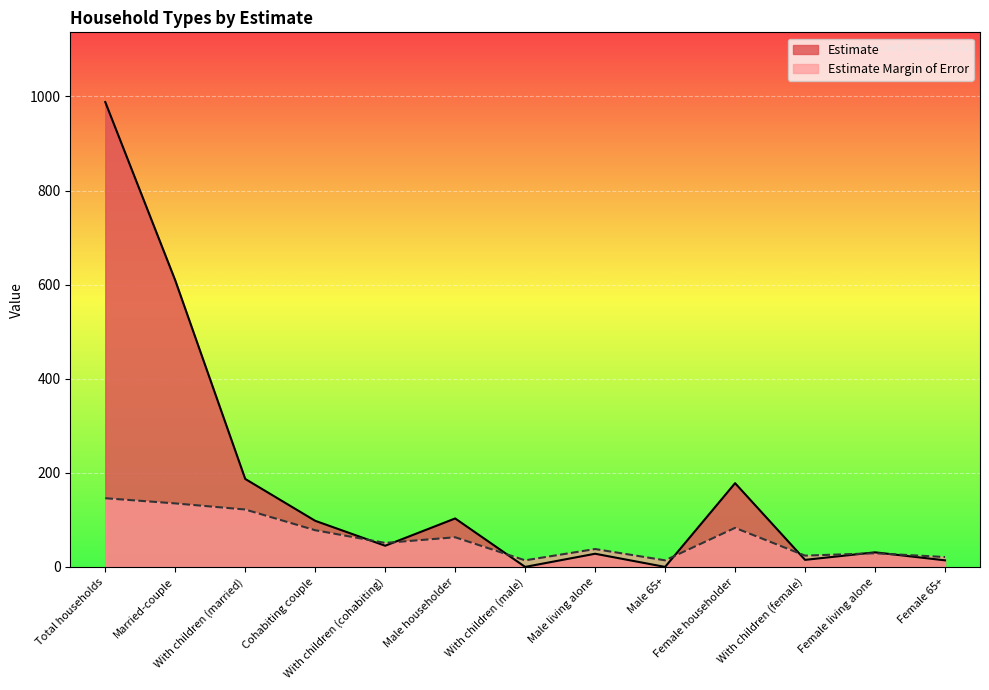

What is the difference between the maximum and minimum values in the Estimate series?

988